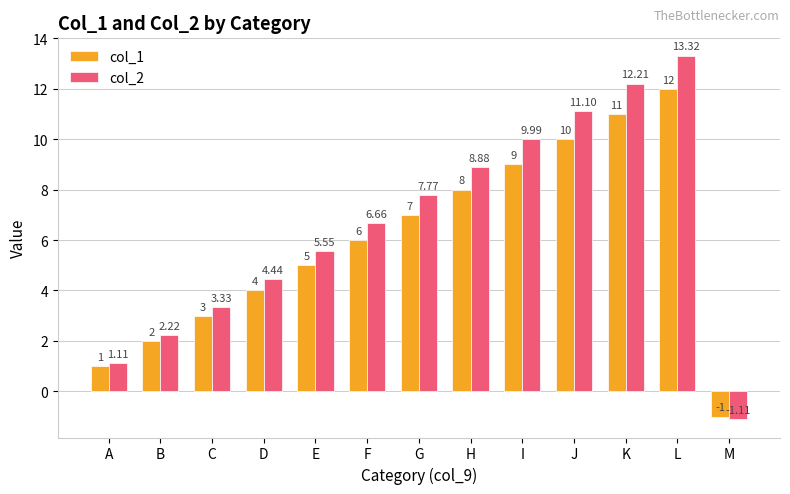

List the series in order of their peak value, lowest first.

col_1, col_2